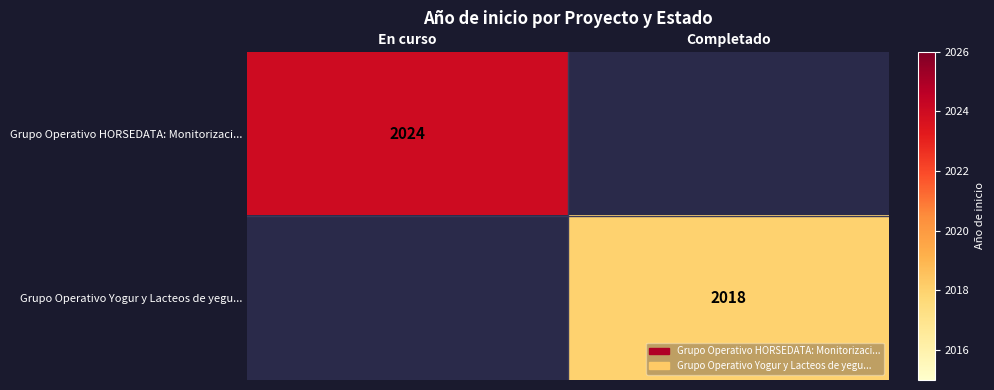

True or false: Grupo Operativo HORSEDATA: Monitorizaci... has a value of 2024 at En curso.

True